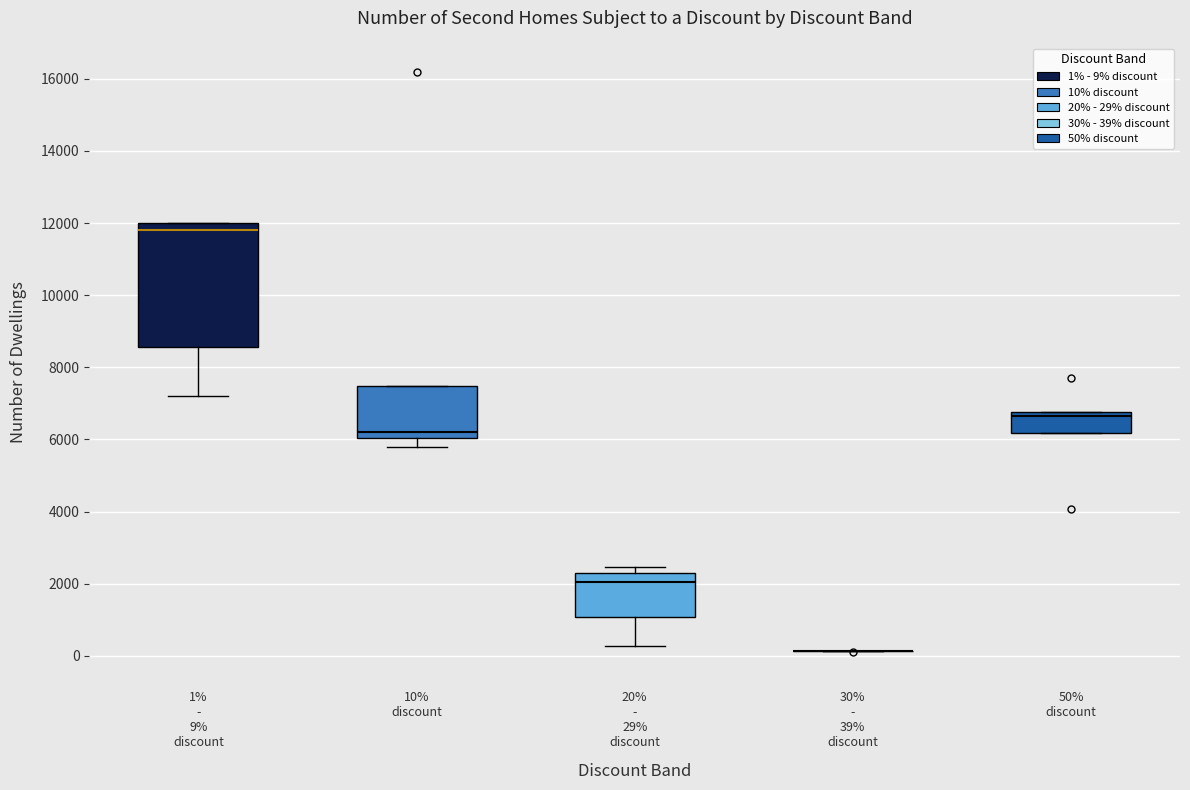

Which box is the tallest, from its lower edge to its upper edge?

1% - 9% discount